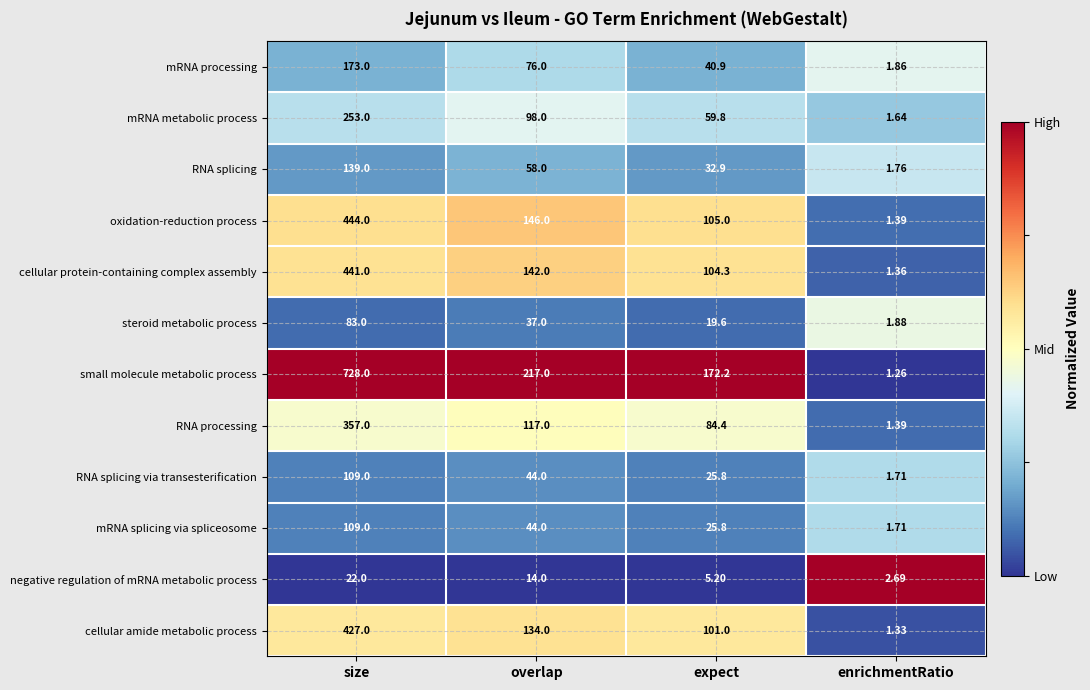

Which series has the largest total across all categories?

small molecule metabolic process